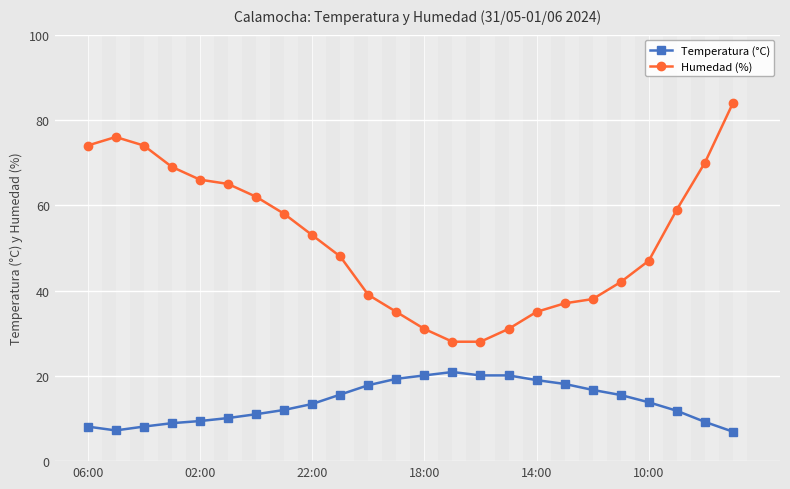

What is the highest value of the Humedad (%) series?

84.0